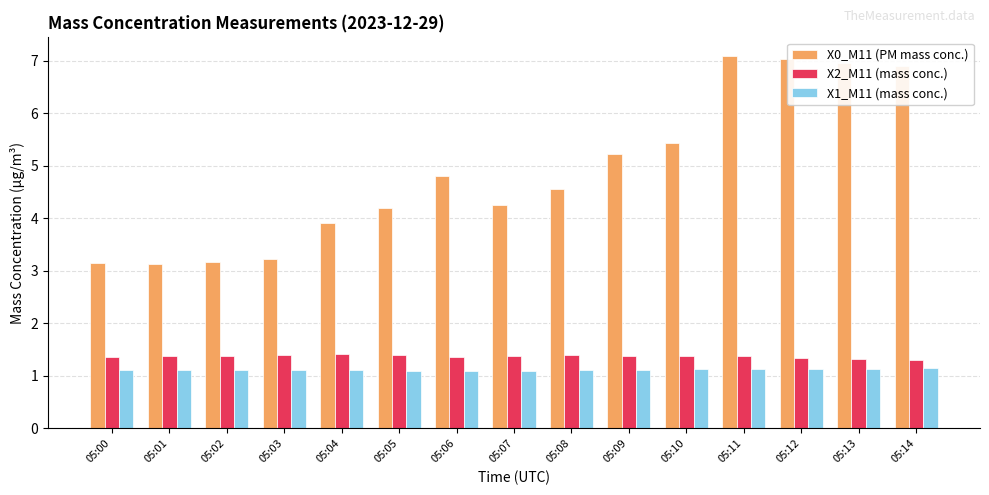

How many groups of bars are there?

15